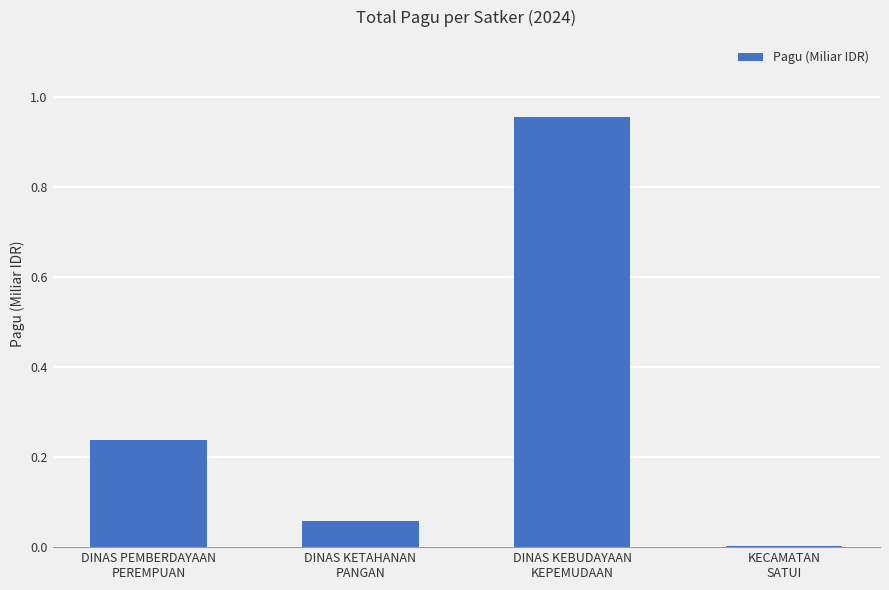

What is the difference between the maximum and second lowest values?

0.9